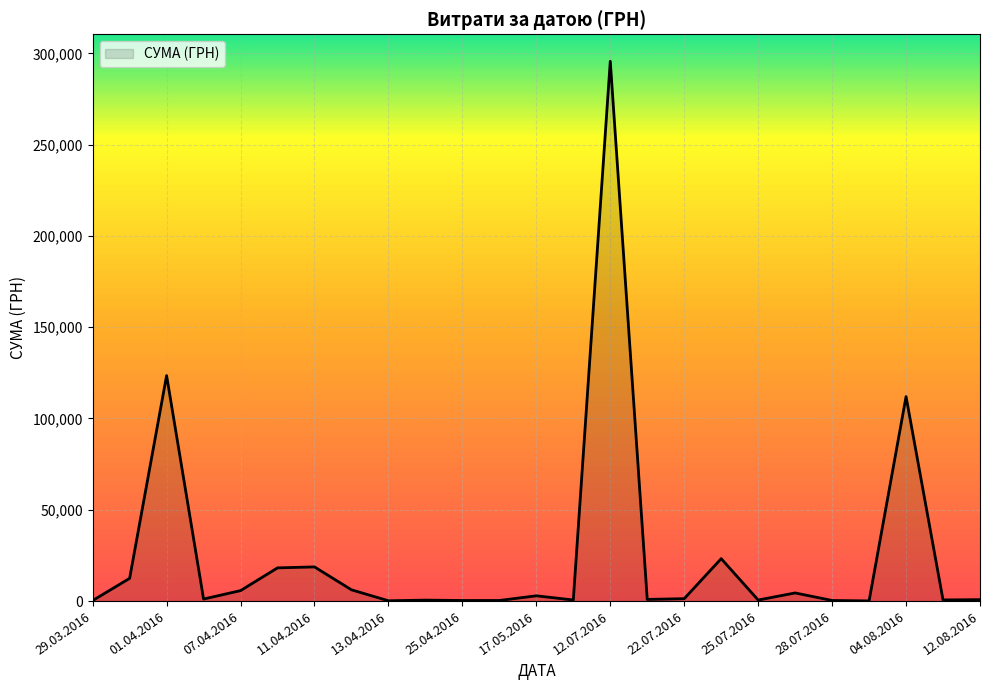

What is the smallest value displayed?

97.8